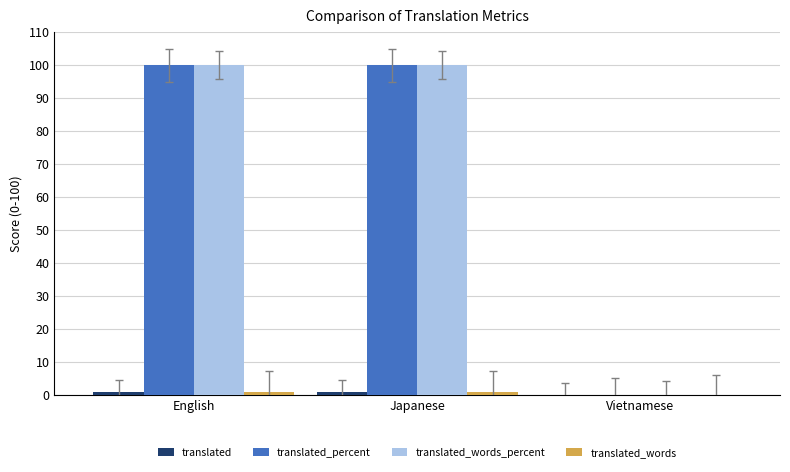

At which category does the chart reach its peak across all series?

English